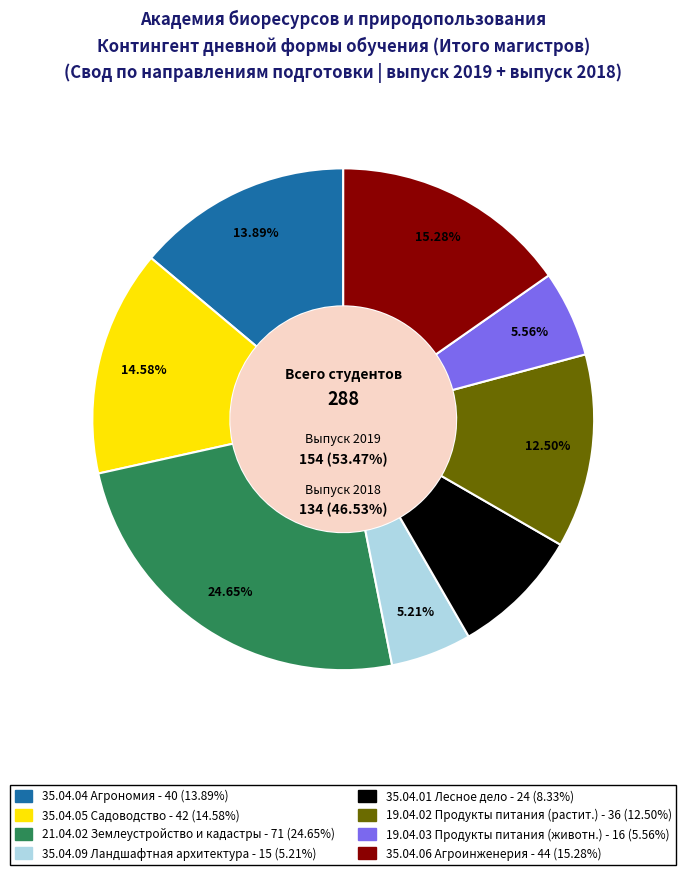

Rank the categories by value from lowest to highest.

35.04.09 Ландшафтная архитектура - 15, 19.04.03 Продукты питания животного происхождения - 16, 35.04.01 Лесное дело - 24, 19.04.02 Продукты питания из растительного сырья - 36, 35.04.04 Агрономия - 40, 35.04.05 Садоводство - 42, 35.04.06 Агроинженерия - 44, 21.04.02 Землеустройство и кадастры - 71